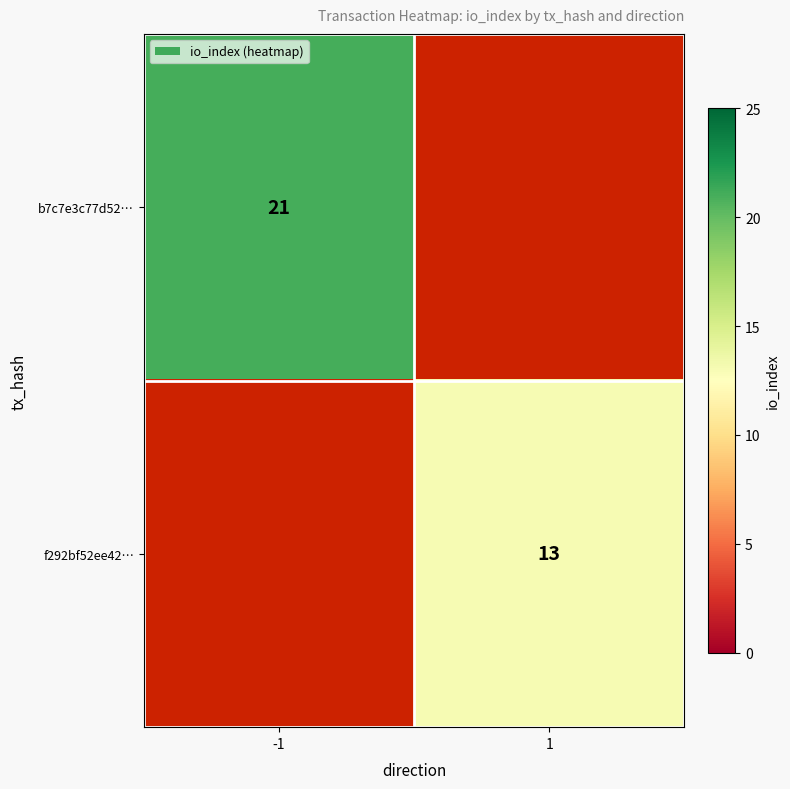

The f292bf52ee42… series shows 13 at 1. True or false?

True